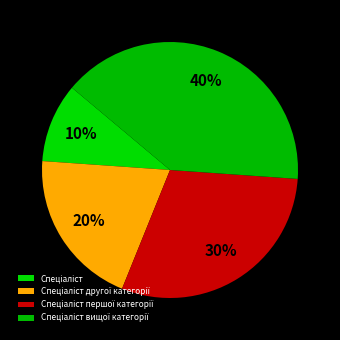

Which has a higher value, Спеціаліст першої категорії or Спеціаліст вищої категорії?

Спеціаліст вищої категорії